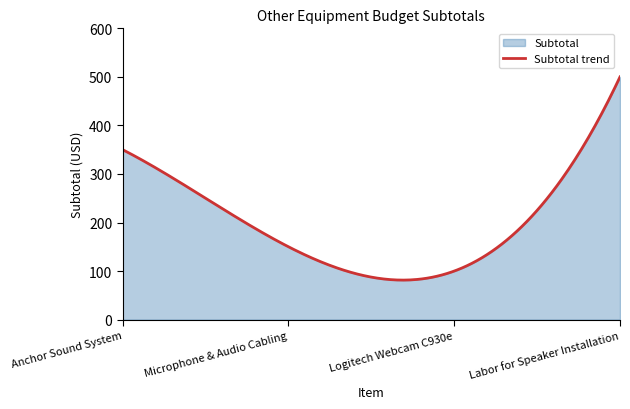

Rank the categories by value from highest to lowest.

Labor for Speaker Installation, Anchor Sound System, Microphone & Audio Cabling, Logitech Webcam C930e